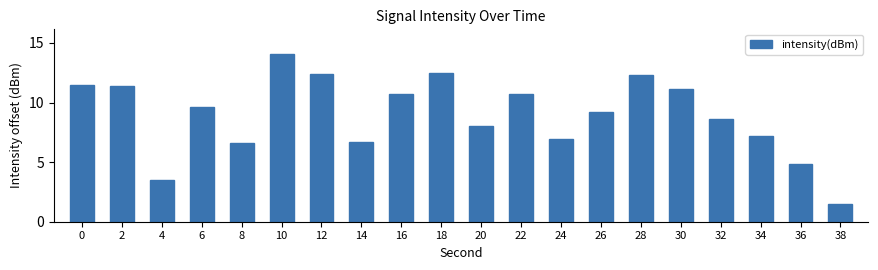

Read the value at 4.

3.5